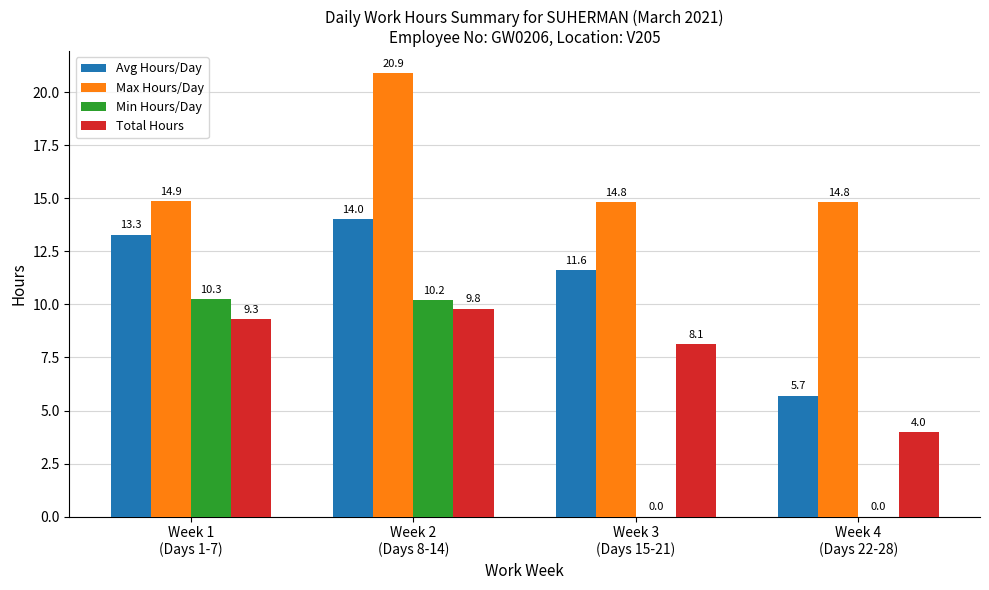

At which label is Avg Hours/Day closest to 9?

Week 3
(Days 15-21)